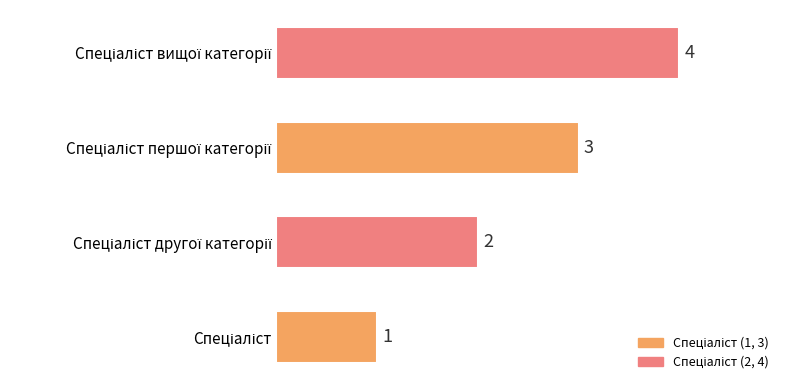

Count the values in the range 2 to 4.

3